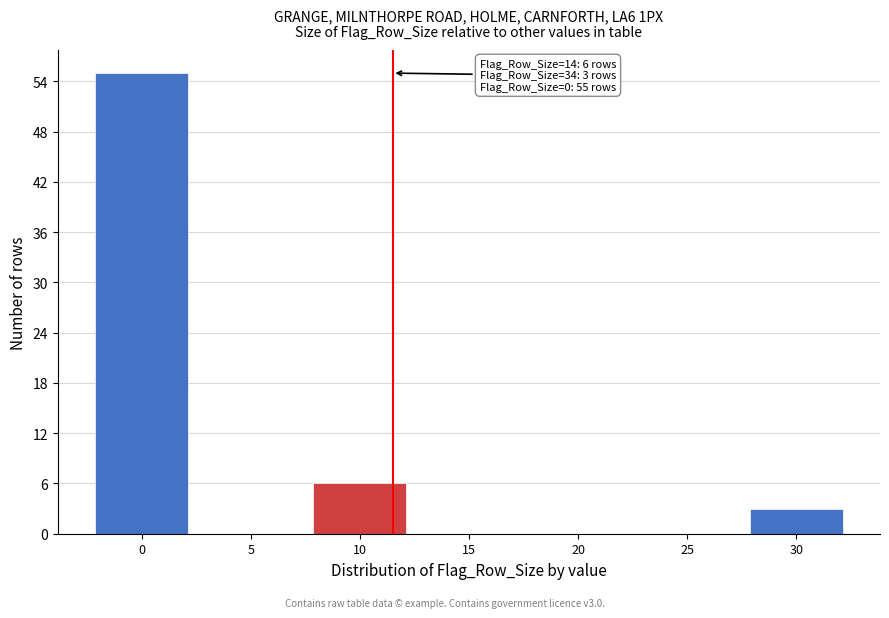

Reading left to right, what are all the values shown in this chart?

0=55	5=0	10=6	15=0	20=0	25=0	30=3